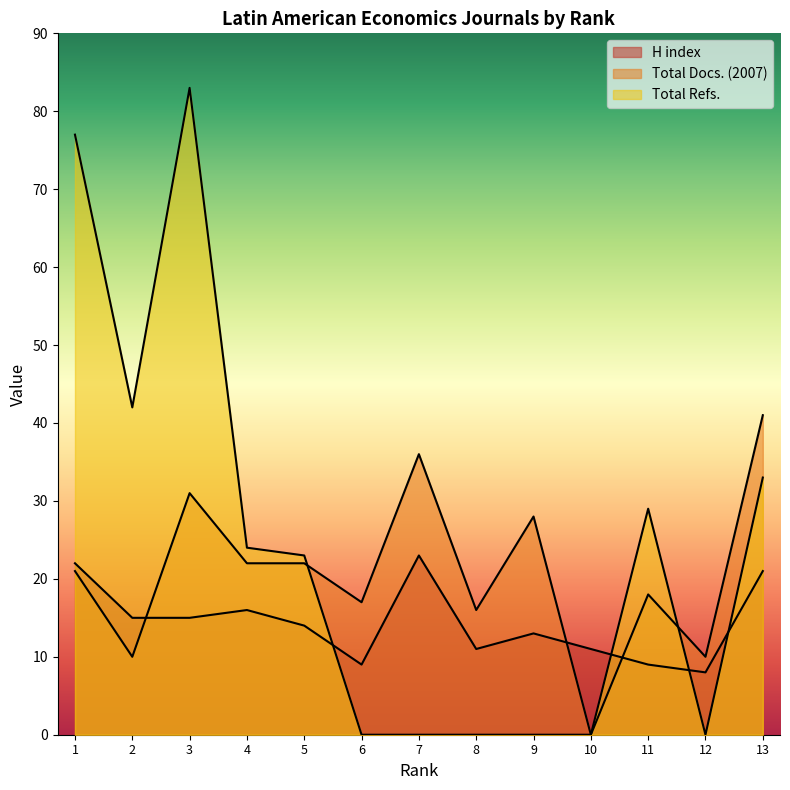

Which category has the lowest value across all series?

10